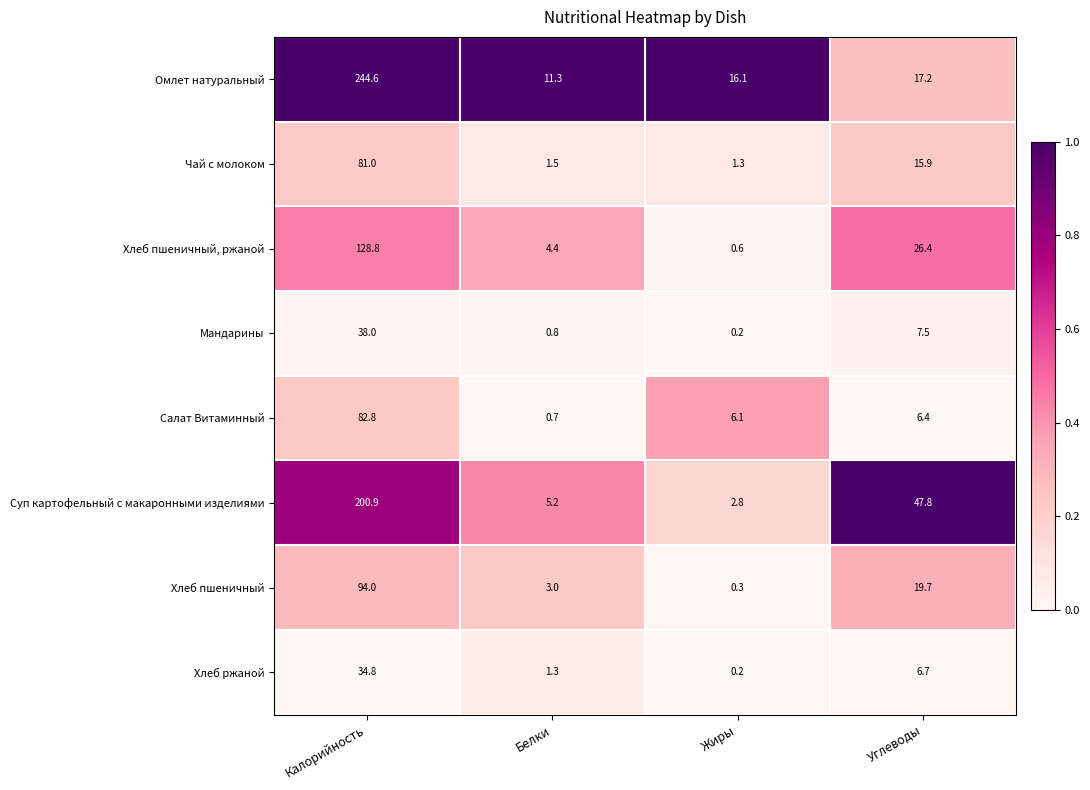

Rank the categories by Хлеб ржаной value from lowest to highest.

Жиры, Белки, Углеводы, Калорийность